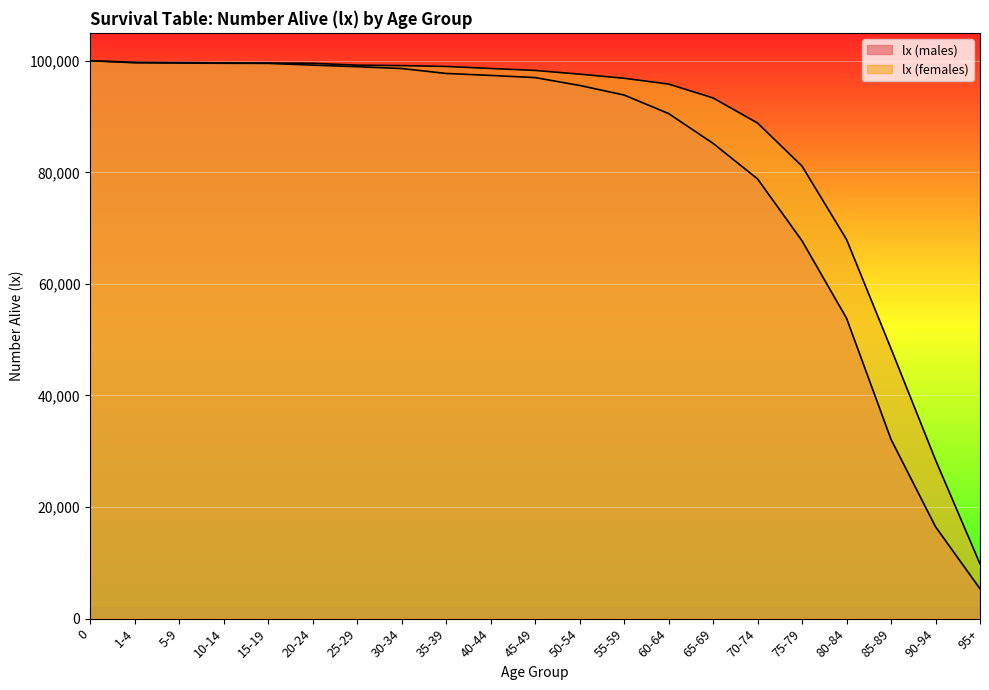

Which category has the lowest value in the lx (males) series?

95+